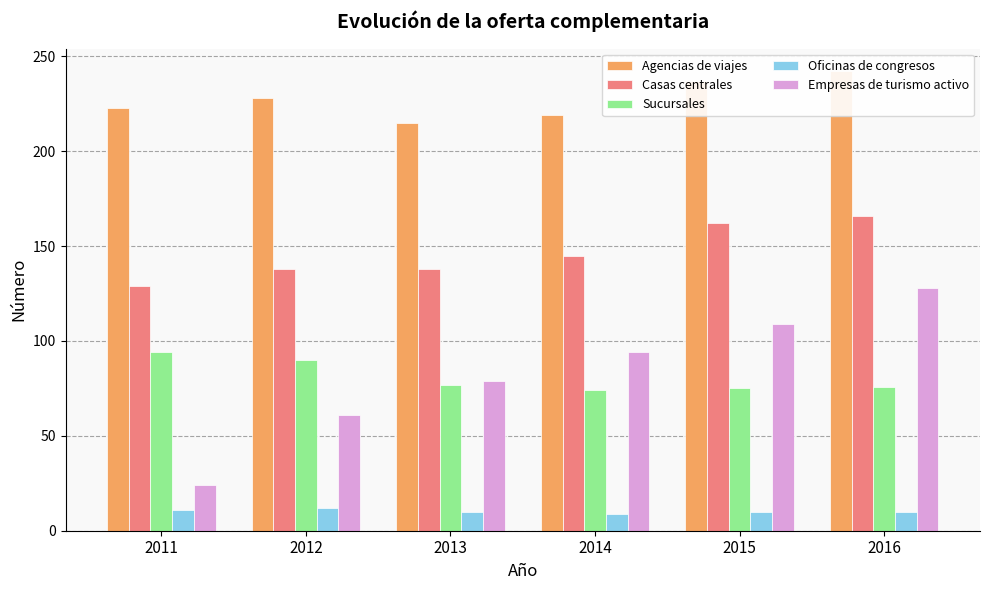

How many data points in Casas centrales are above 145?

2